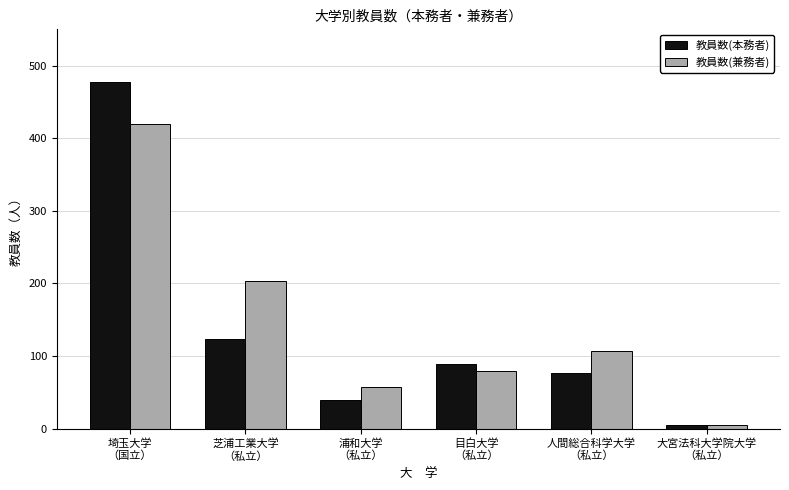

What is the sum of all 教員数(兼務者) values?

872